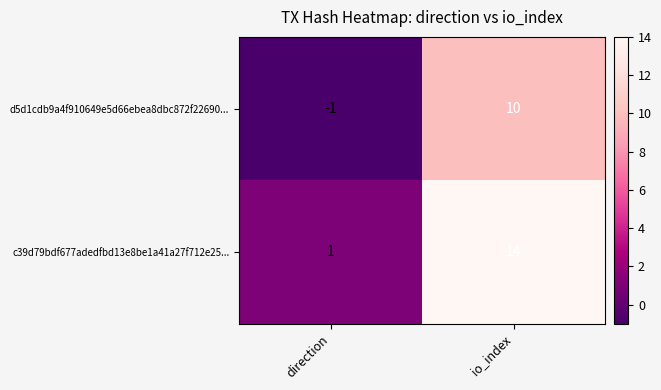

True or false: d5d1cdb9a4f910649e5d66ebea8dbc872f22690... has a value of 10 at io_index.

True